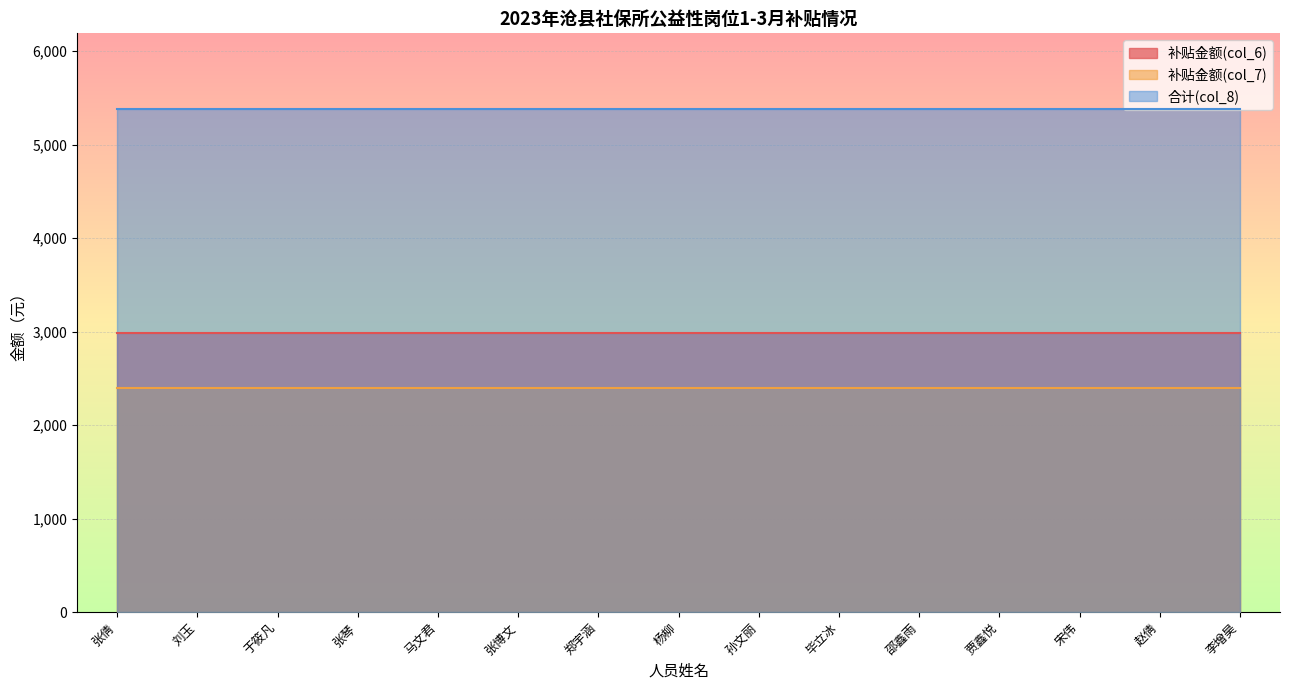

What is the greatest value displayed?

5381.8